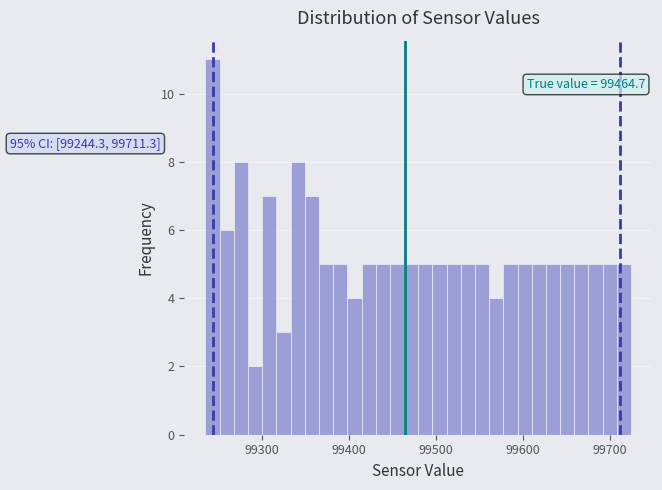

Around what value on the x-axis is the tallest bar? Give the approximate position of its centre, as read against the axis.

99240